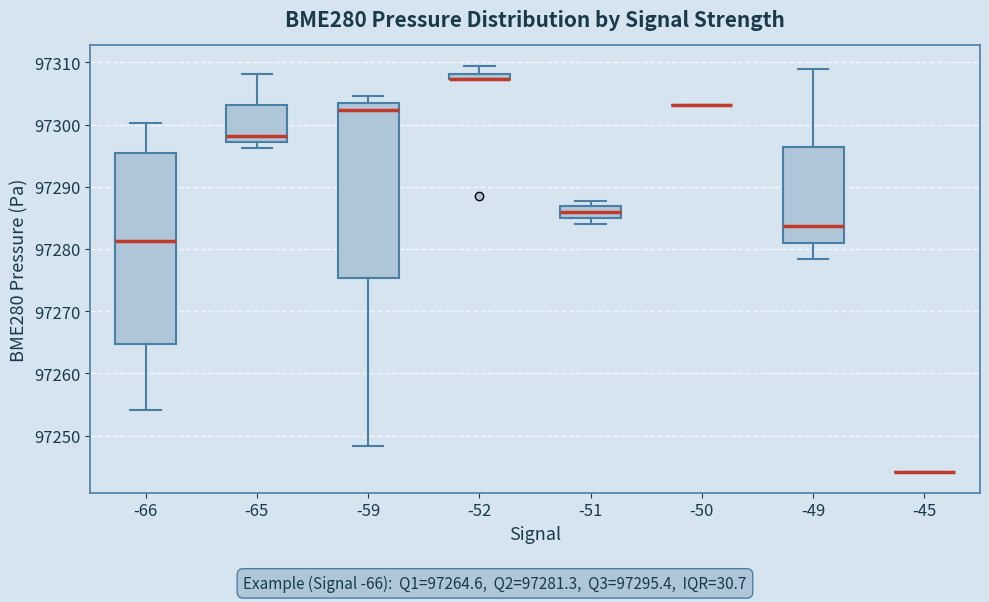

Comparing the boxes themselves (not the whiskers), which one is the tallest?

-66